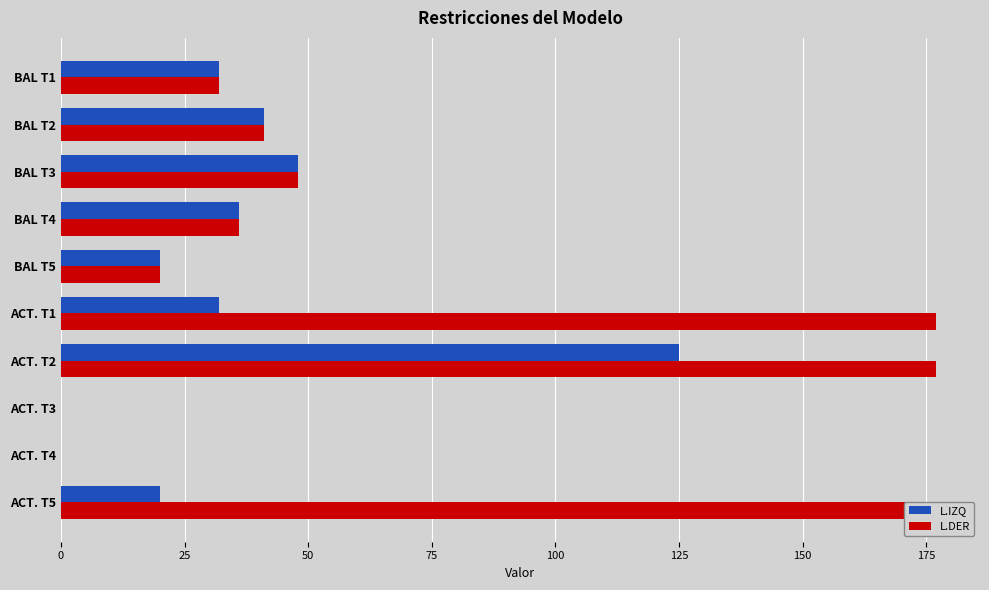

What is the sum of all L.DER values?

708.0